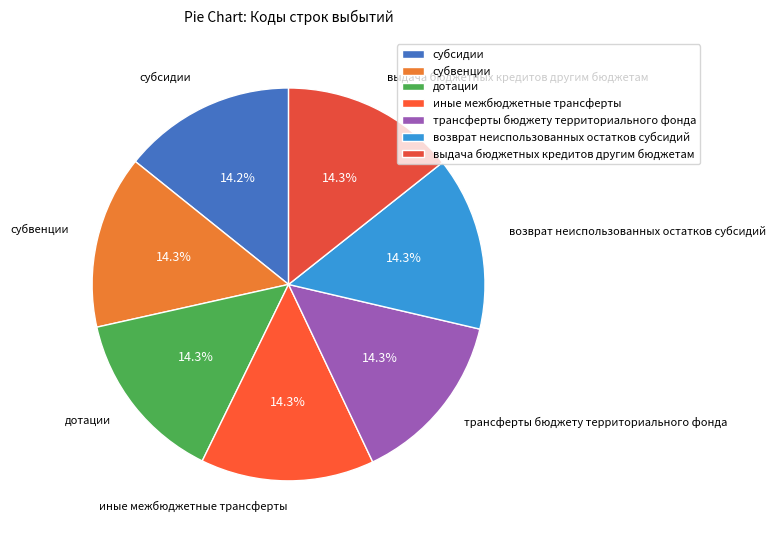

What is the ratio of the value at дотации to the value at трансферты бюджету территориального фонда?

1.0